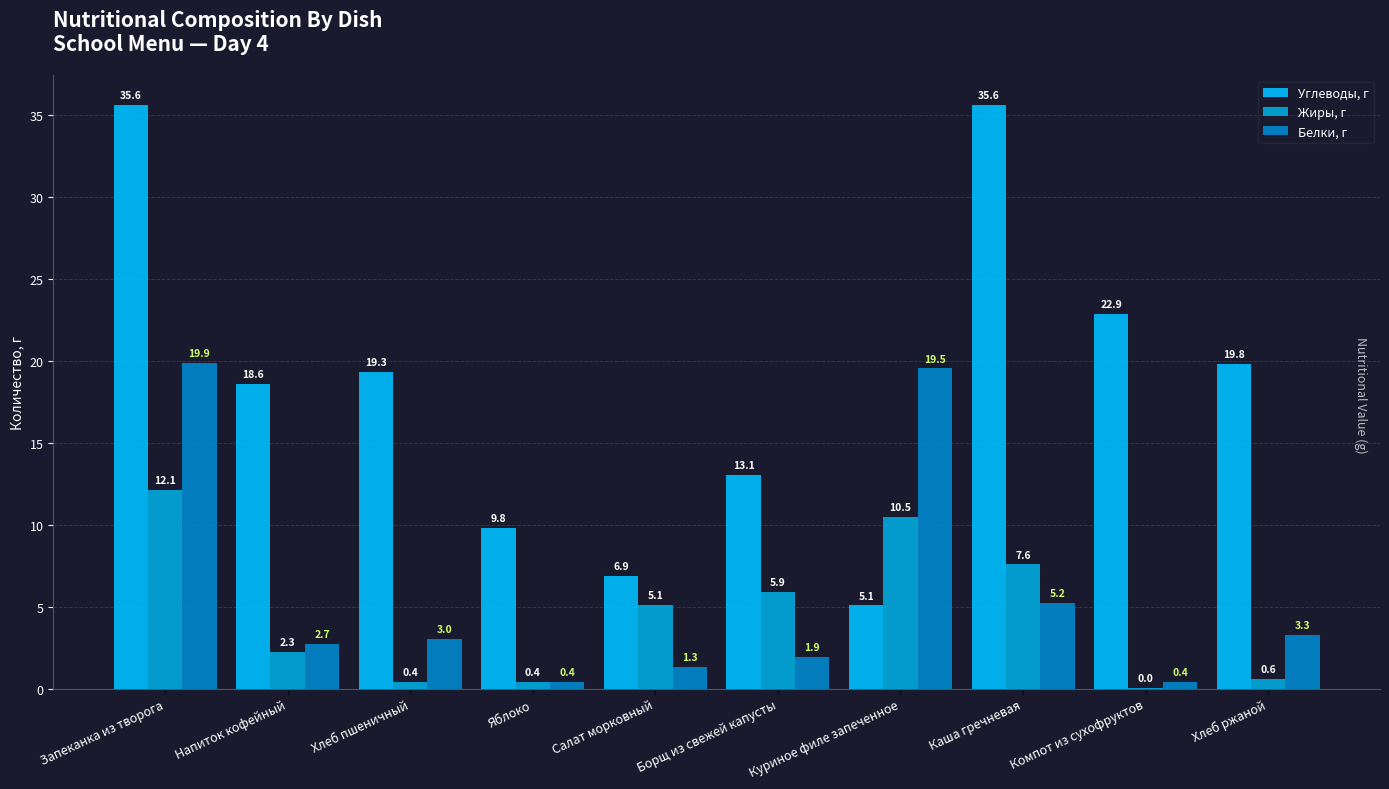

How many data points in Жиры, г are above 5?

5